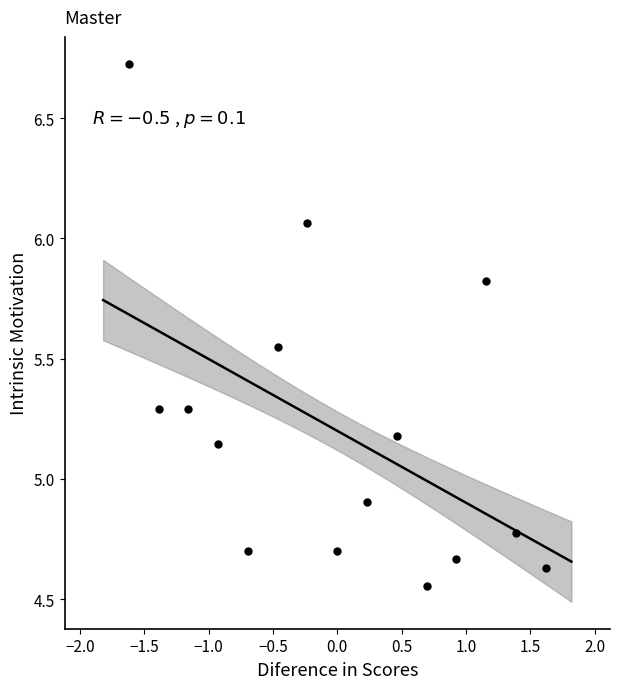

What Y value in the scatter plot is closest to 5?

4.9